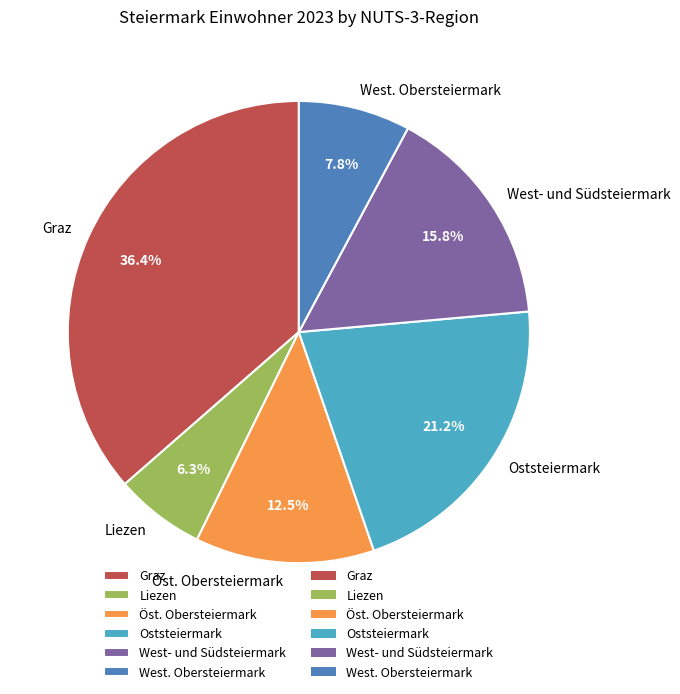

Count the number of slices in the pie.

6